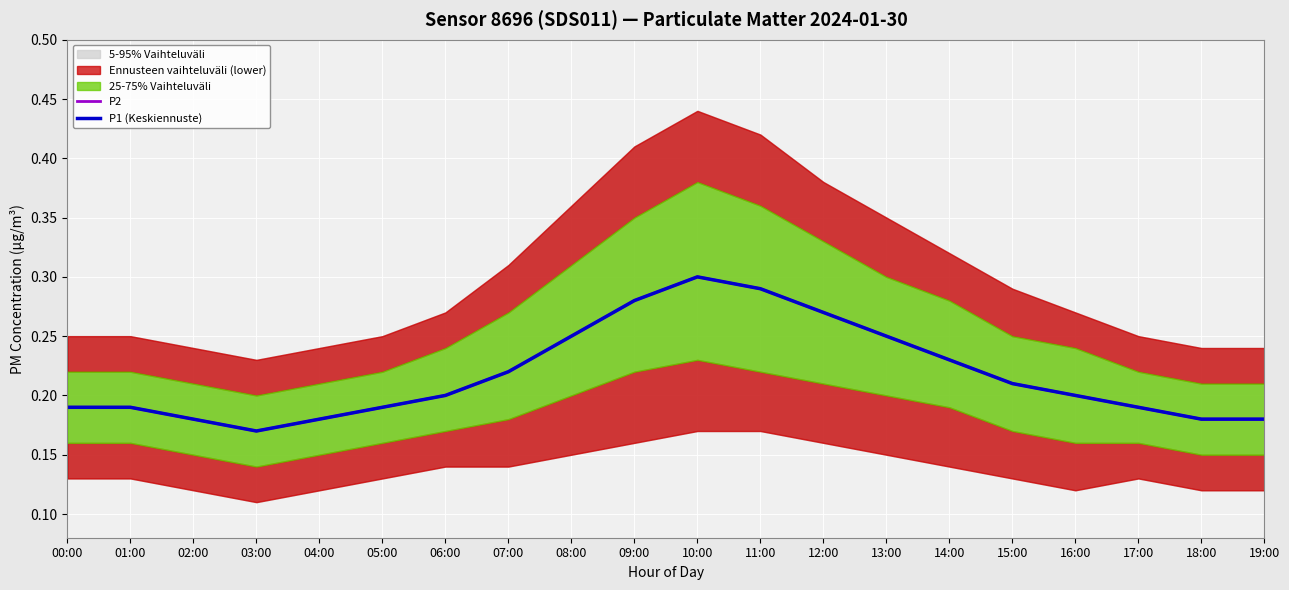

Reading right to left, transcribe all the data shown in this chart.

P2: 19:00=0.2	18:00=0.2	17:00=0.2	16:00=0.2	15:00=0.2	14:00=0.2	13:00=0.2	12:00=0.3	11:00=0.3	10:00=0.3	09:00=0.3	08:00=0.2	07:00=0.2	06:00=0.2	05:00=0.2	04:00=0.2	03:00=0.2	02:00=0.2	01:00=0.2	00:00=0.2
P1 (Keskiennuste): 19:00=0.2	18:00=0.2	17:00=0.2	16:00=0.2	15:00=0.2	14:00=0.2	13:00=0.2	12:00=0.3	11:00=0.3	10:00=0.3	09:00=0.3	08:00=0.2	07:00=0.2	06:00=0.2	05:00=0.2	04:00=0.2	03:00=0.2	02:00=0.2	01:00=0.2	00:00=0.2